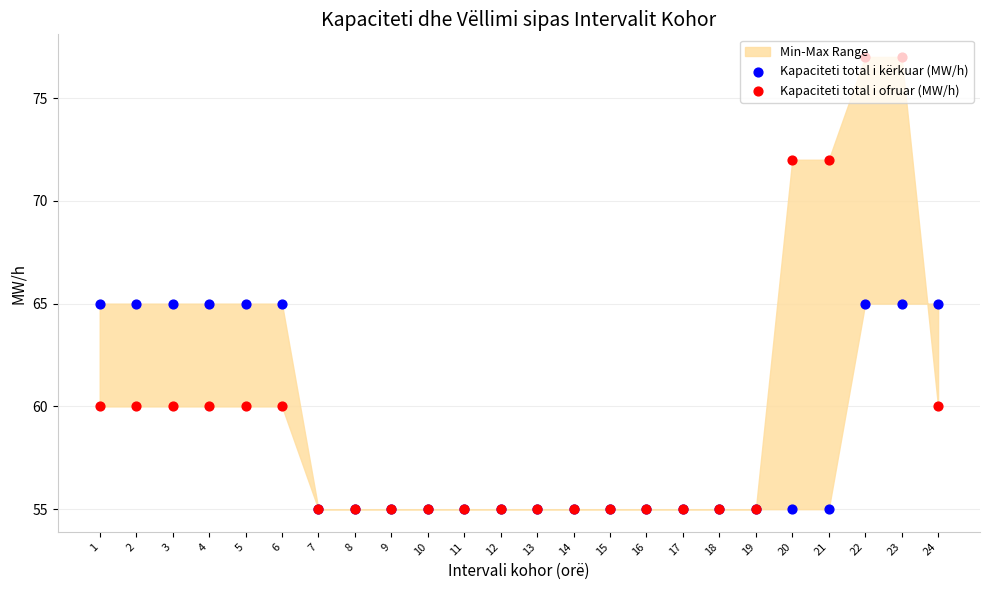

Which series has the widest spread of Y values?

Kapaciteti total i ofruar (MW/h)